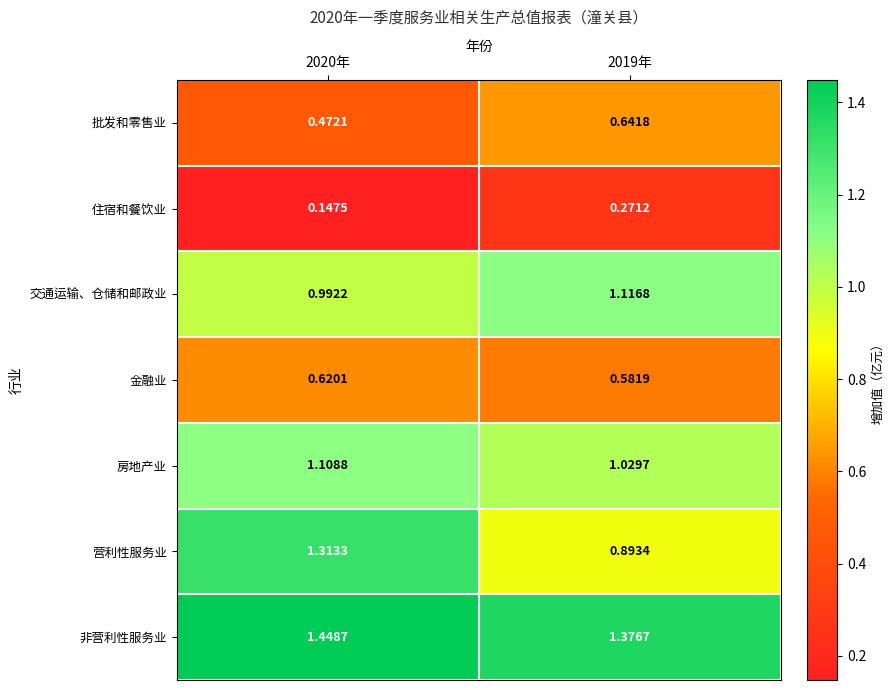

At how many categories does at least one series exceed 1?

2